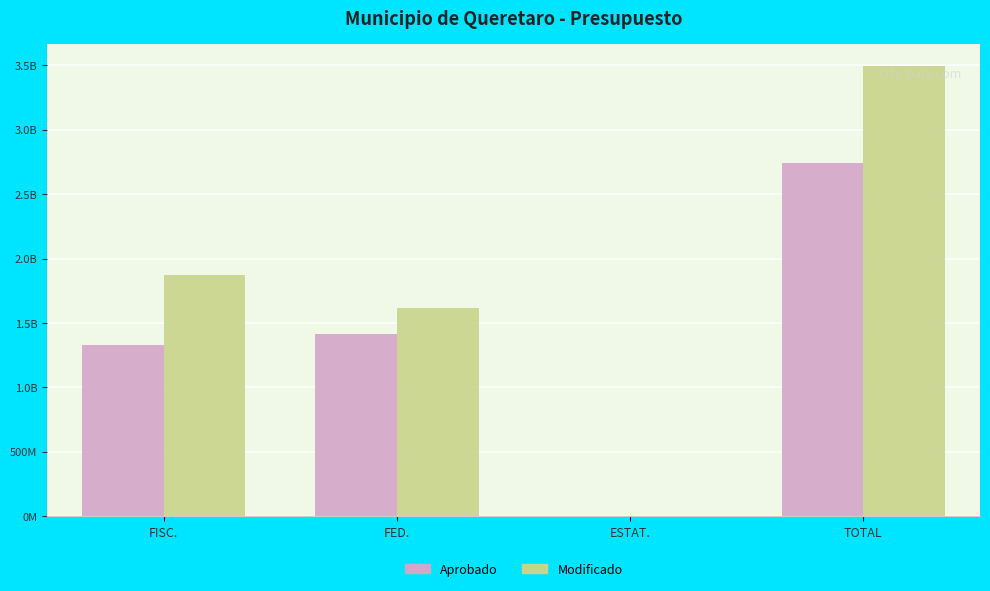

Which has a higher value, ESTAT. or TOTAL?

TOTAL